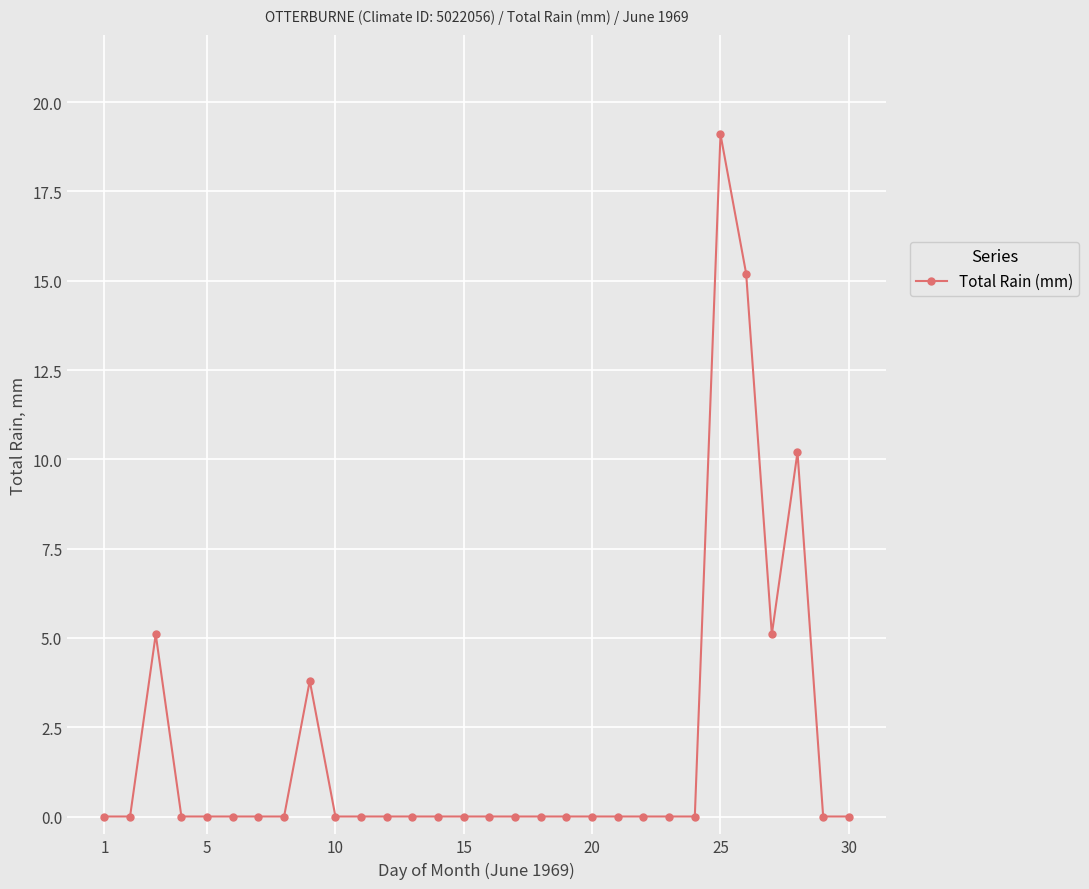

Reading right to left, list all the values displayed in this chart.

0.0	0.0	10.2	5.1	15.2	19.1	0.0	0.0	0.0	0.0	0.0	0.0	0.0	0.0	0.0	0.0	0.0	0.0	0.0	0.0	0.0	3.8	0.0	0.0	0.0	0.0	0.0	5.1	0.0	0.0